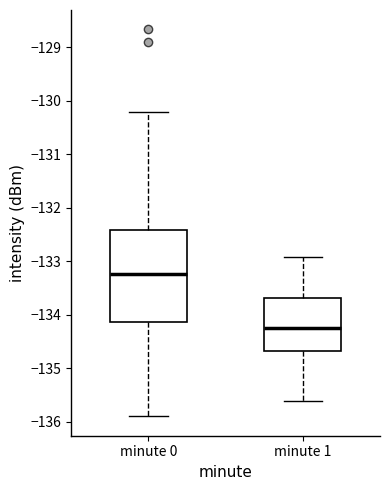

Reading left to right, read every box against the y-axis: the position of its median line, the range the box covers, and the ends of its whiskers. The values are not printed on the chart, so give them approximately, as read against the axis.

minute 0: median -133.2, box -134.1 to -132.4, whiskers -135.9 to -130.2
minute 1: median -134.2, box -134.7 to -133.7, whiskers -135.6 to -132.9